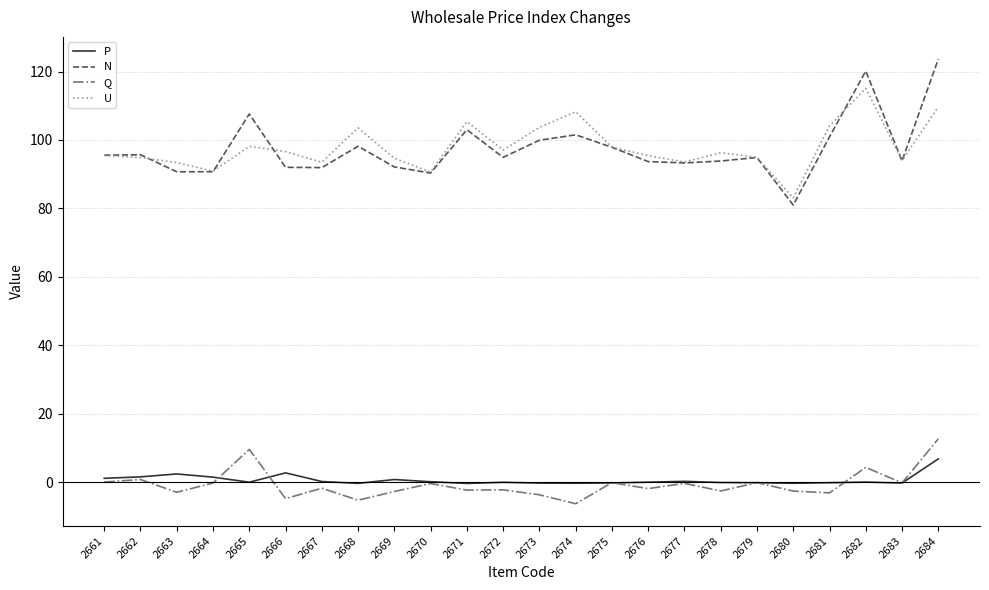

Is the value of Q at 2676 greater than the value of N at 2667?

No